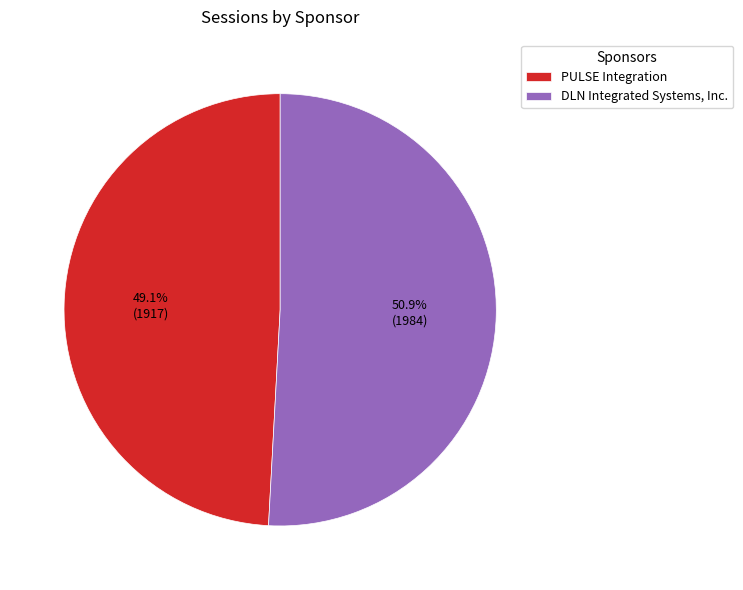

What is the ratio of the value at PULSE Integration to the value at DLN Integrated Systems, Inc.?

1.0